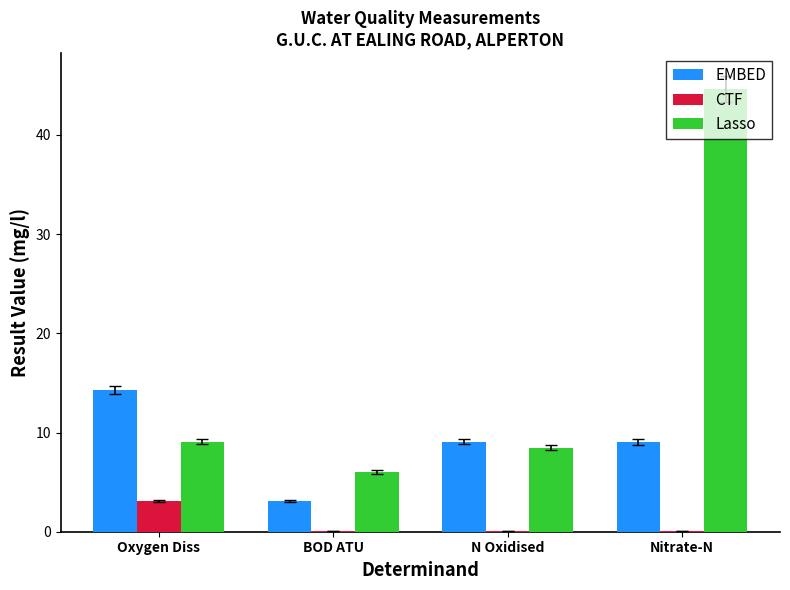

How many categories are shown in the chart?

4